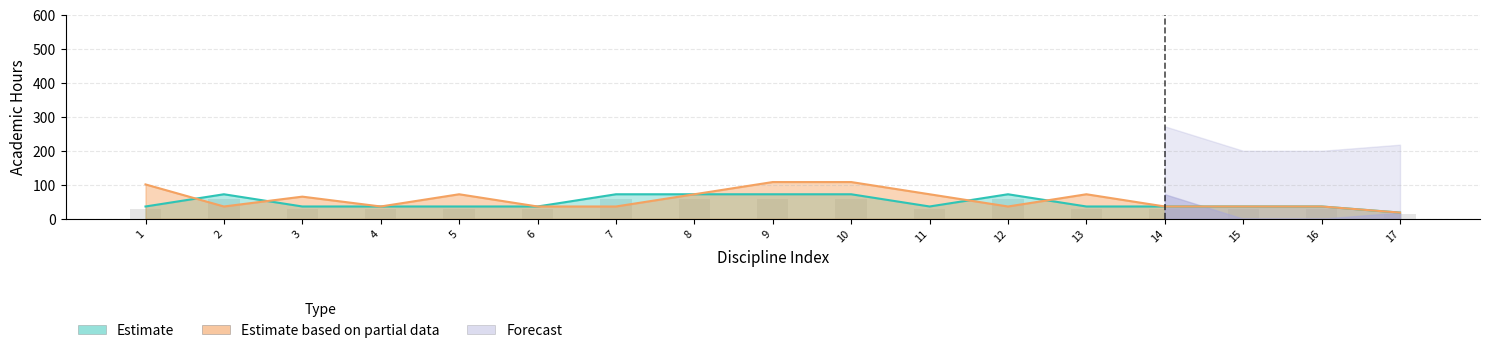

What is the value of the Estimate based on partial data bar at the 6th from the left?

36